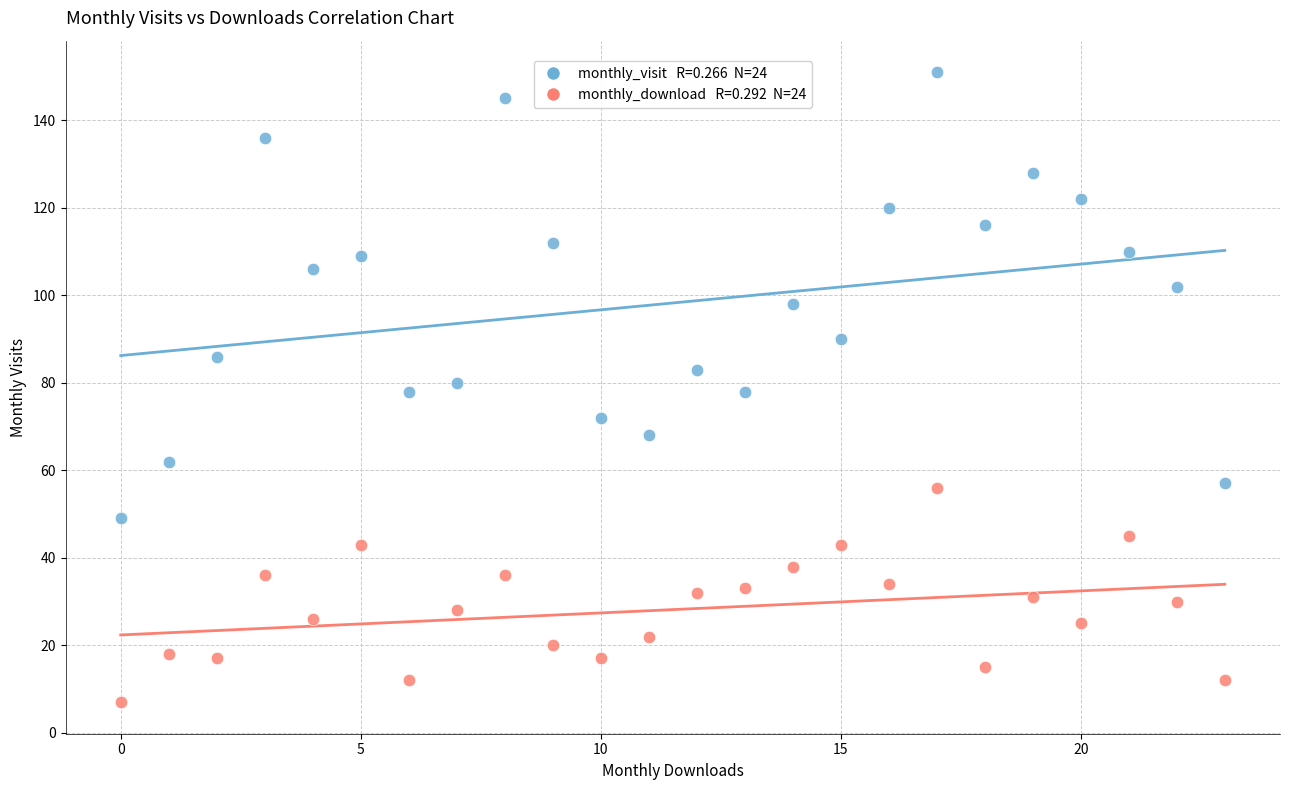

Across all data points, what is the range of Y values (max minus min)?

144